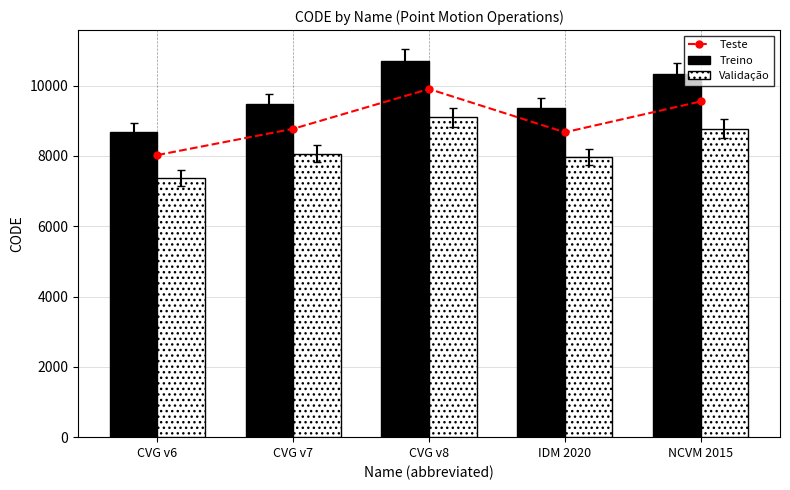

Reading left to right, extract all data points from this chart.

Teste: CVG v6=8025.3	CVG v7=8771.8	CVG v8=9904.0	IDM 2020=8671.9	NCVM 2015=9548.8
Treino: CVG v6=8676.0	CVG v7=9483.0	CVG v8=10707.0	IDM 2020=9375.0	NCVM 2015=10323.0
Validação: CVG v6=7374.6	CVG v7=8060.6	CVG v8=9100.9	IDM 2020=7968.8	NCVM 2015=8774.5